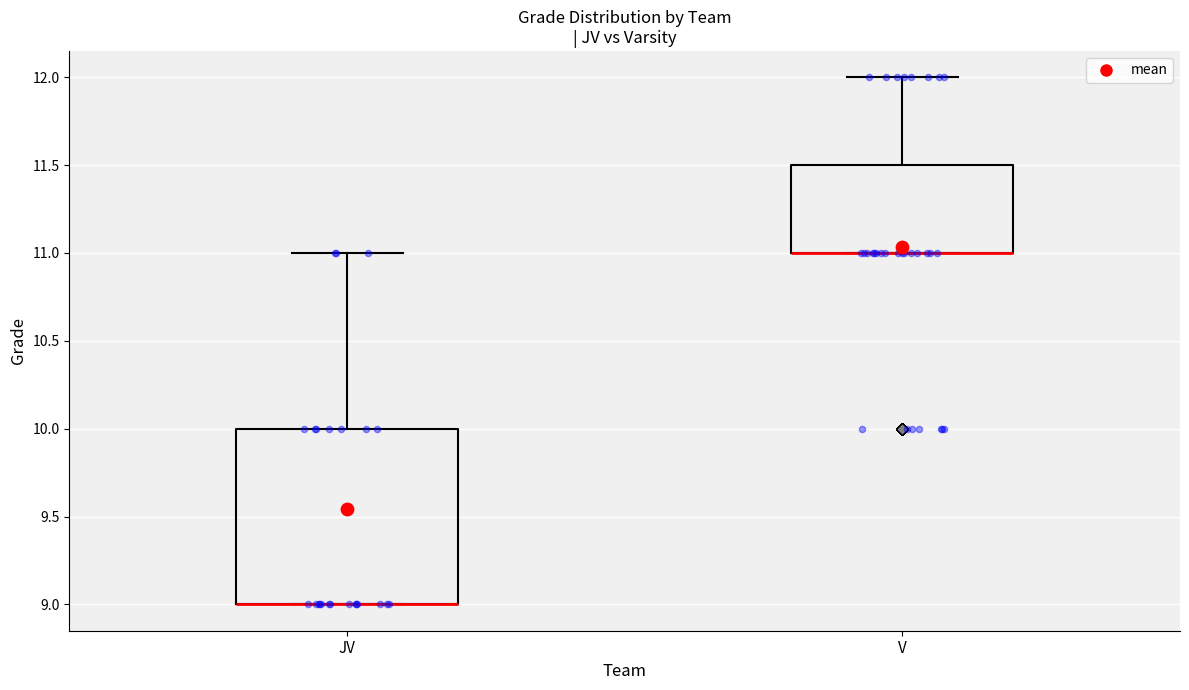

Reading left to right, transcribe this box plot: for each box, give where its median line is, the range the box spans, and where its two whiskers end, as read against the y-axis. The values are not printed on the chart, so give them approximately, as read against the axis.

JV: median 9.0 (drawn on the box's lower edge), box 9.0 to 10.0, whiskers 9.0 to 11.0
V: median 11.0 (drawn on the box's lower edge), box 11.0 to 11.5, whiskers 11.0 to 12.0